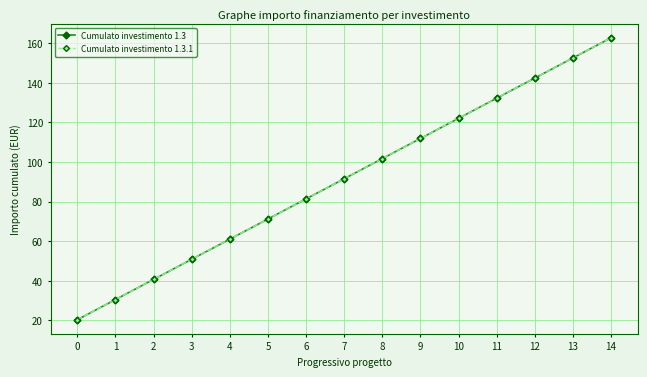

What is the total value across all series at 13?

305.2